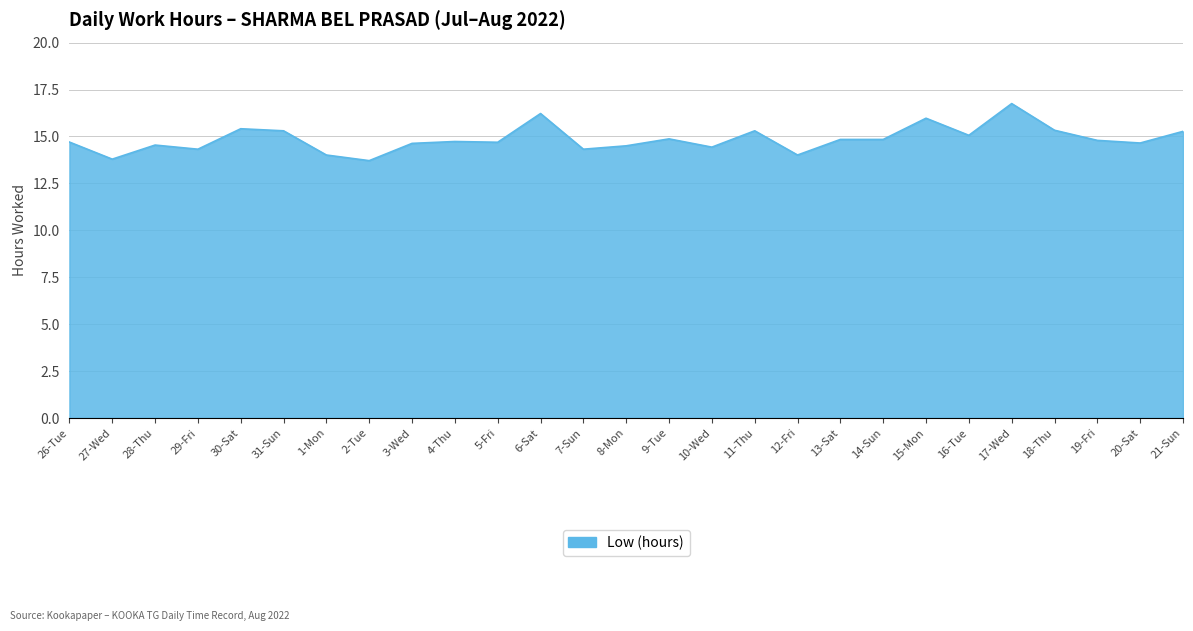

What is the difference between the maximum and minimum values?

3.0